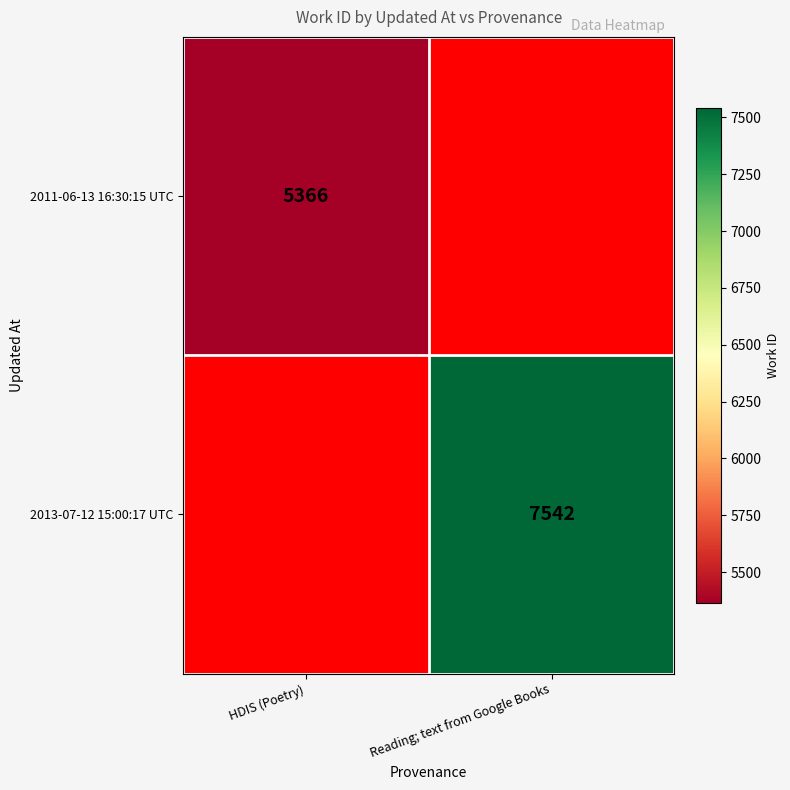

True or false: 2011-06-13 16:30:15 UTC has a value of 1303 at HDIS (Poetry).

False